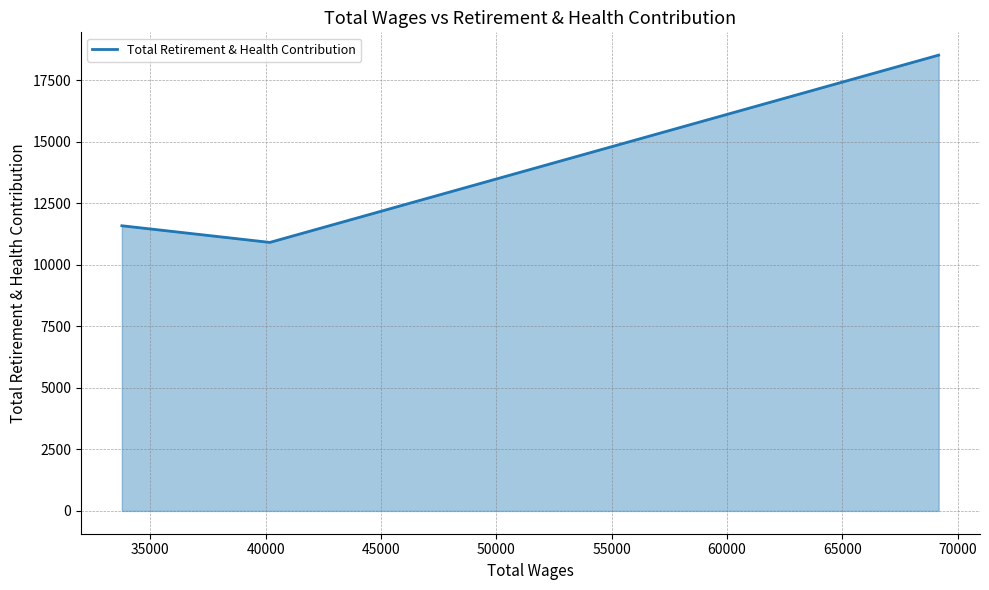

What is the average value?

13681